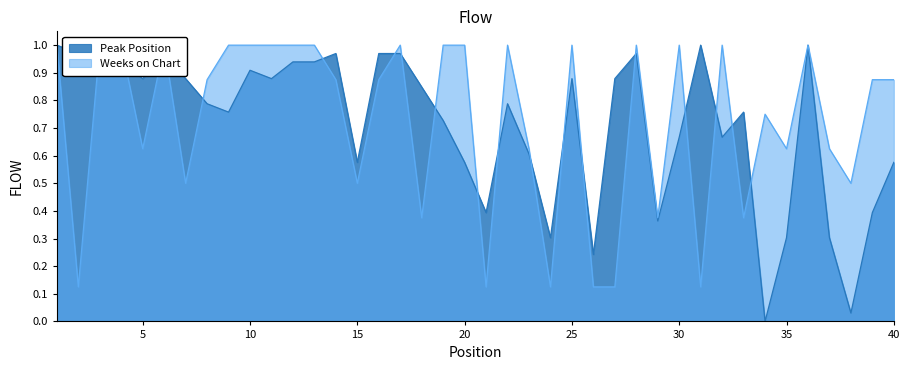

What is the difference between the Weeks on Chart values at 39 and 10?

0.1